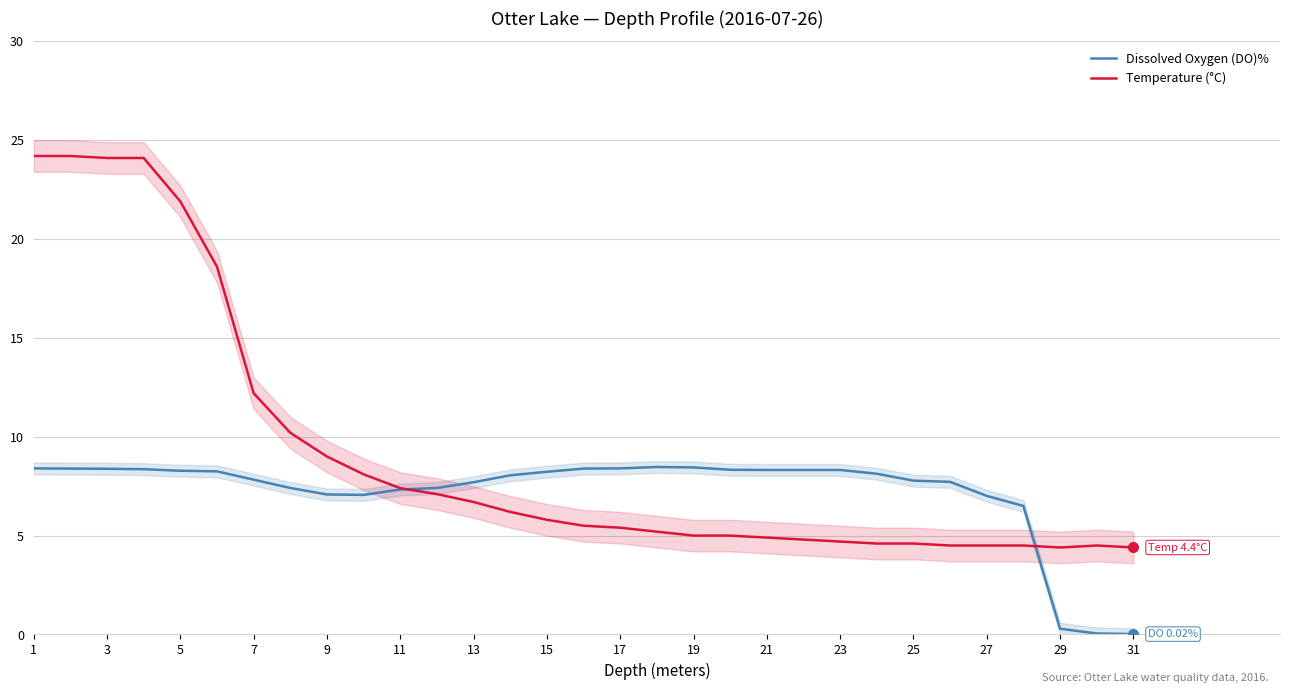

Which category has the highest value across all series?

1